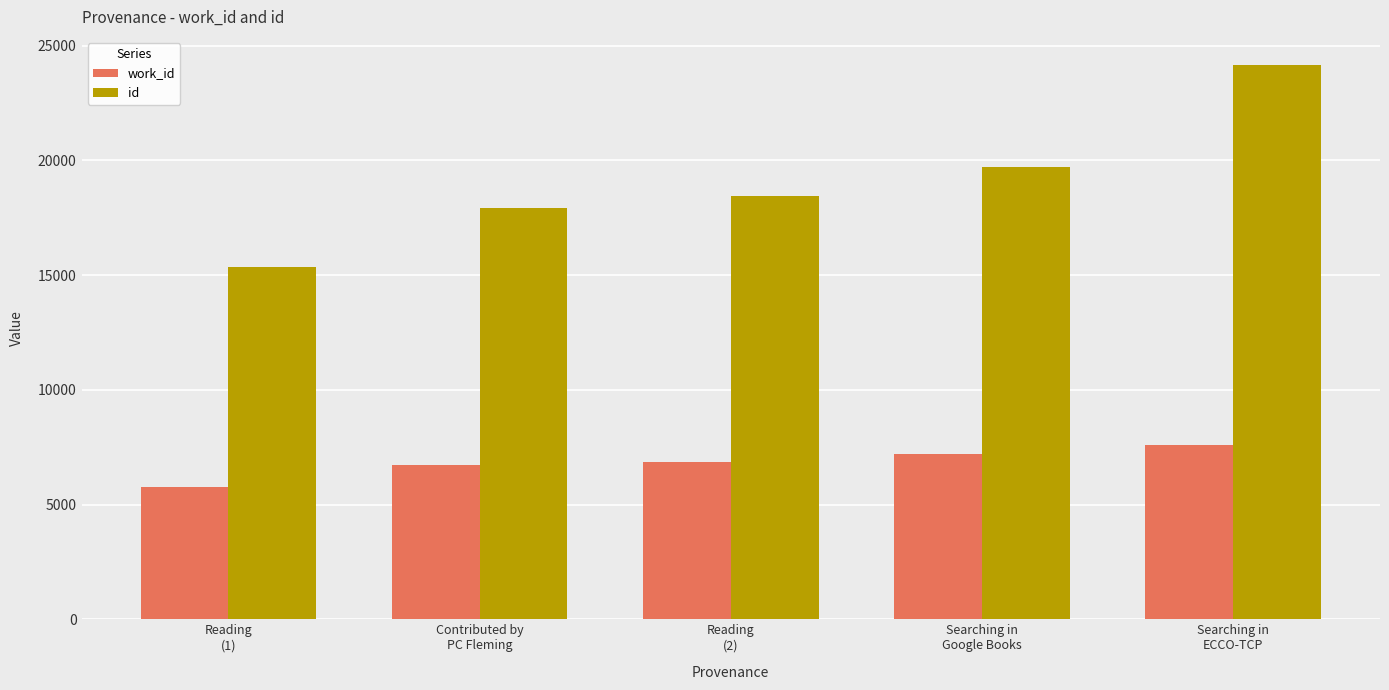

What is the difference between the maximum and minimum values in the work_id series?

1820